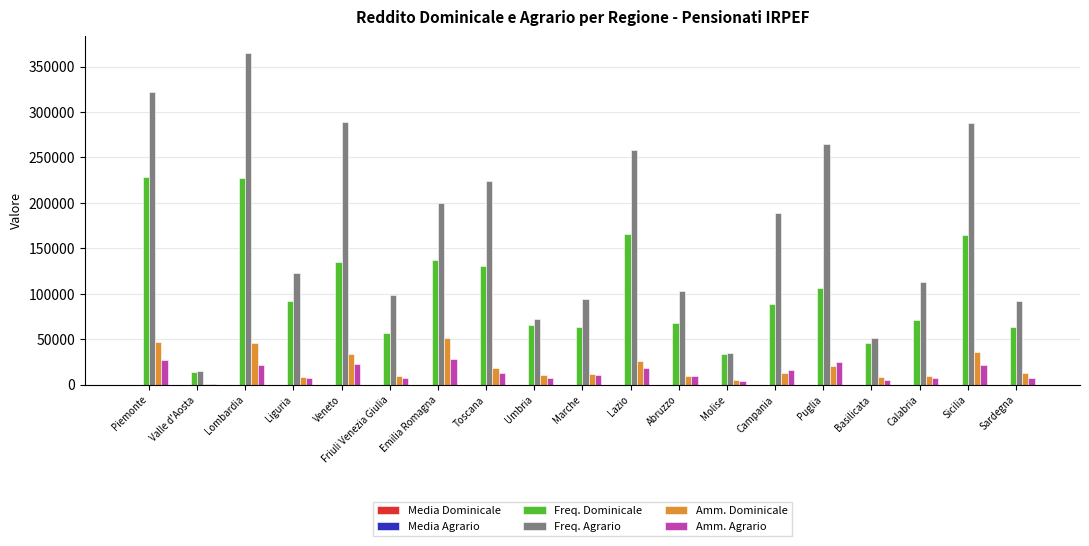

Between Friuli Venezia Giulia and Calabria, which series saw the biggest shift?

Freq. Dominicale